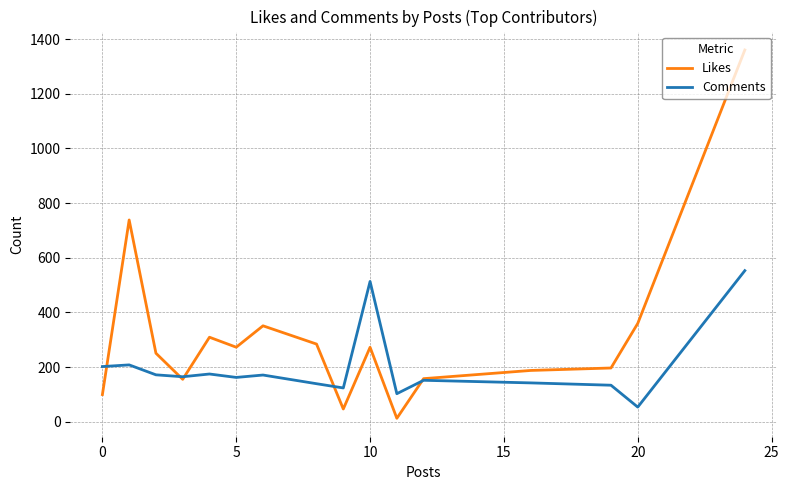

Which series has the widest spread of values?

Likes